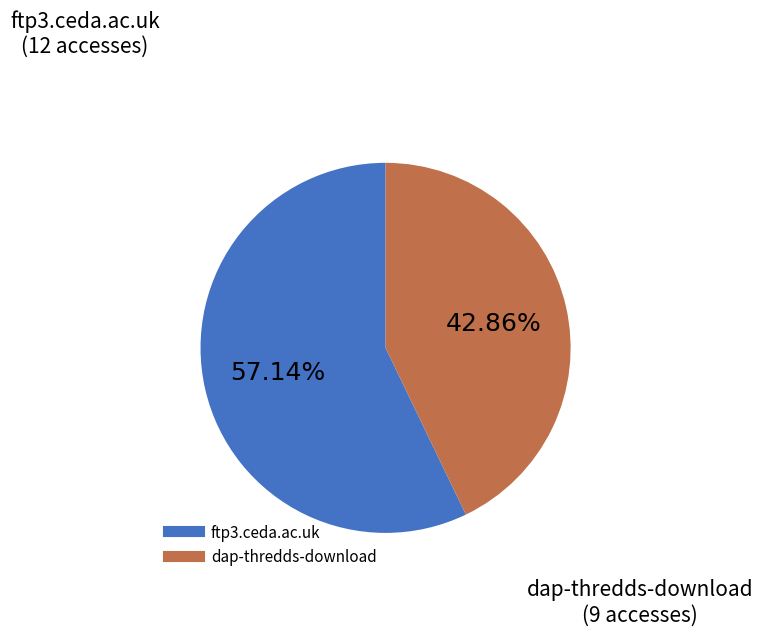

To the nearest percent, what percentage of the pie is dap-thredds-download?

43%